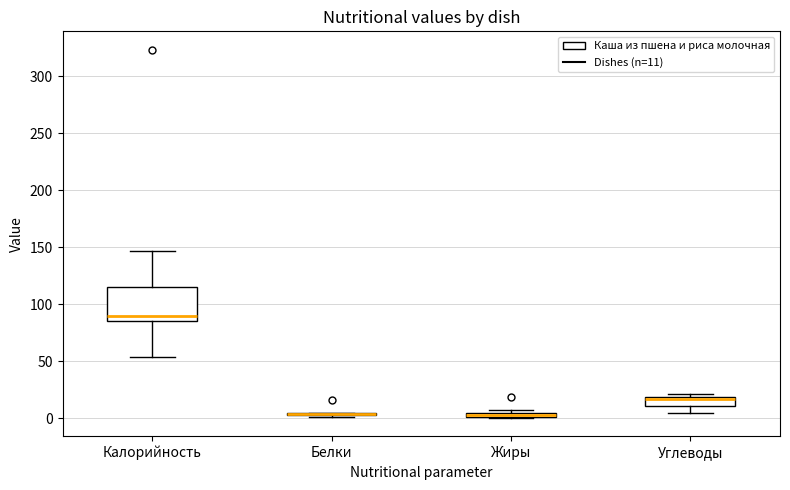

Comparing the boxes themselves (not the whiskers), which one is the tallest?

Калорийность